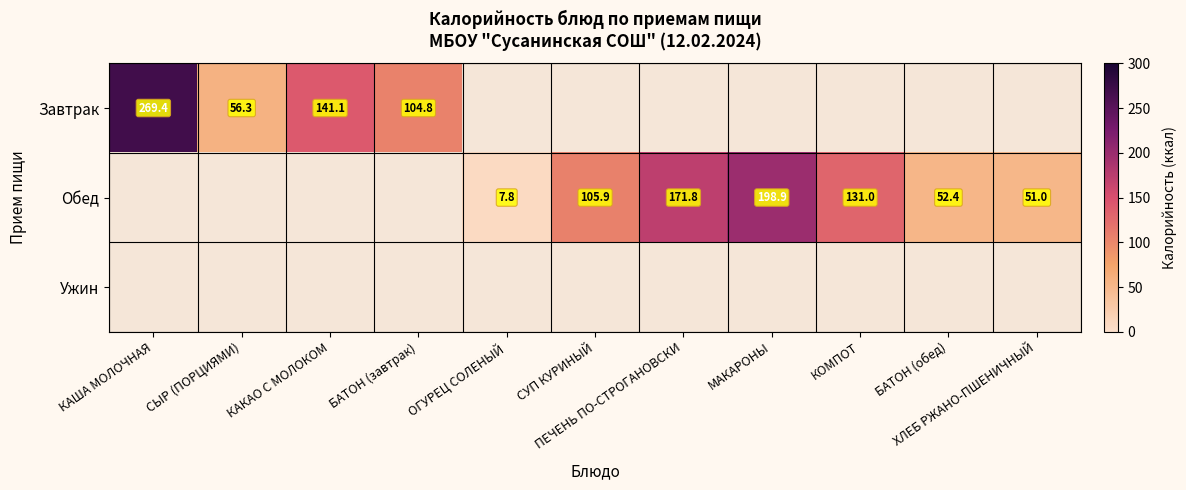

Is the value of Обед at КАША МОЛОЧНАЯ greater than the value of Ужин at КАКАО С МОЛОКОМ?

No